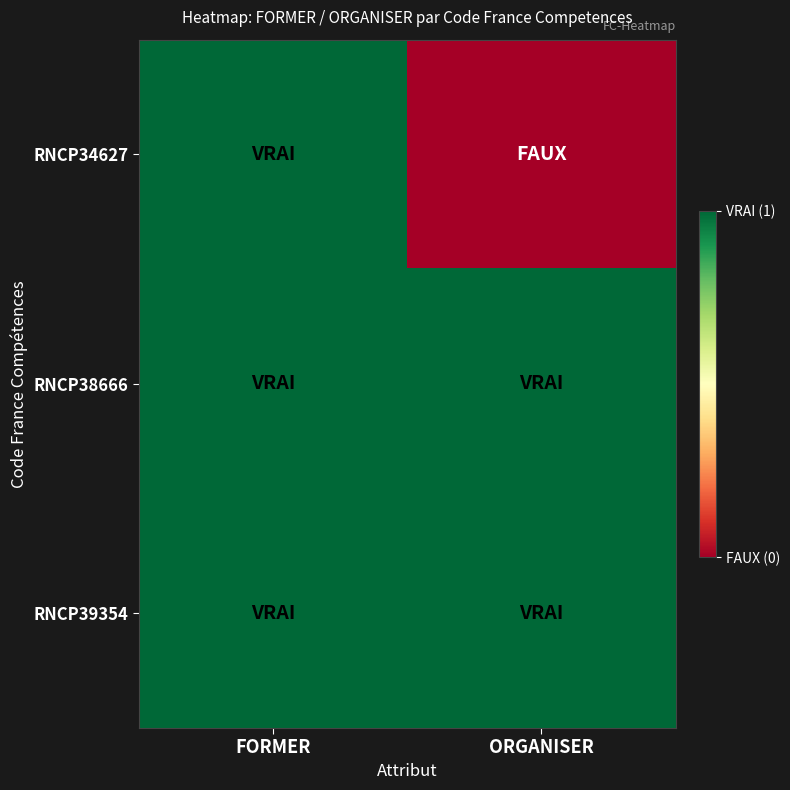

Reading left to right, extract all data points from this chart.

RNCP34627: FORMER=1	ORGANISER=0
RNCP38666: FORMER=1	ORGANISER=1
RNCP39354: FORMER=1	ORGANISER=1